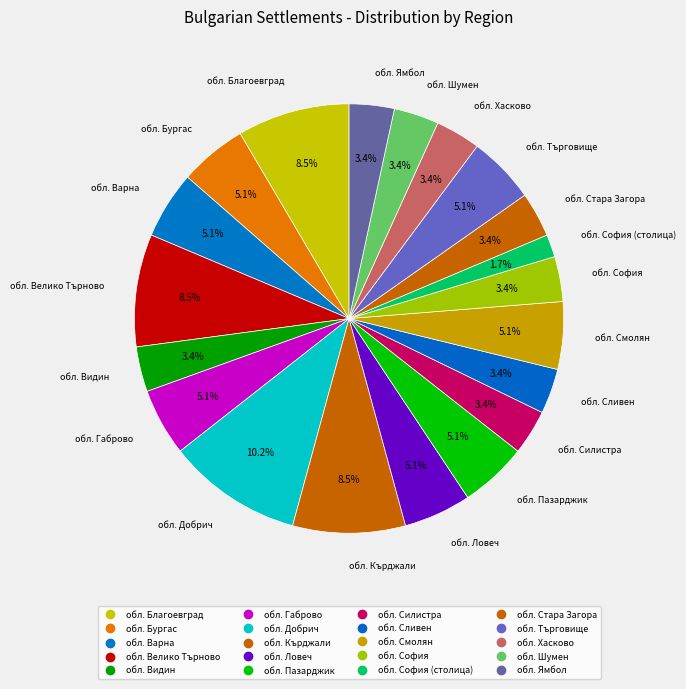

To the nearest percent, what is the difference between the largest and smallest slice percentages?

8%